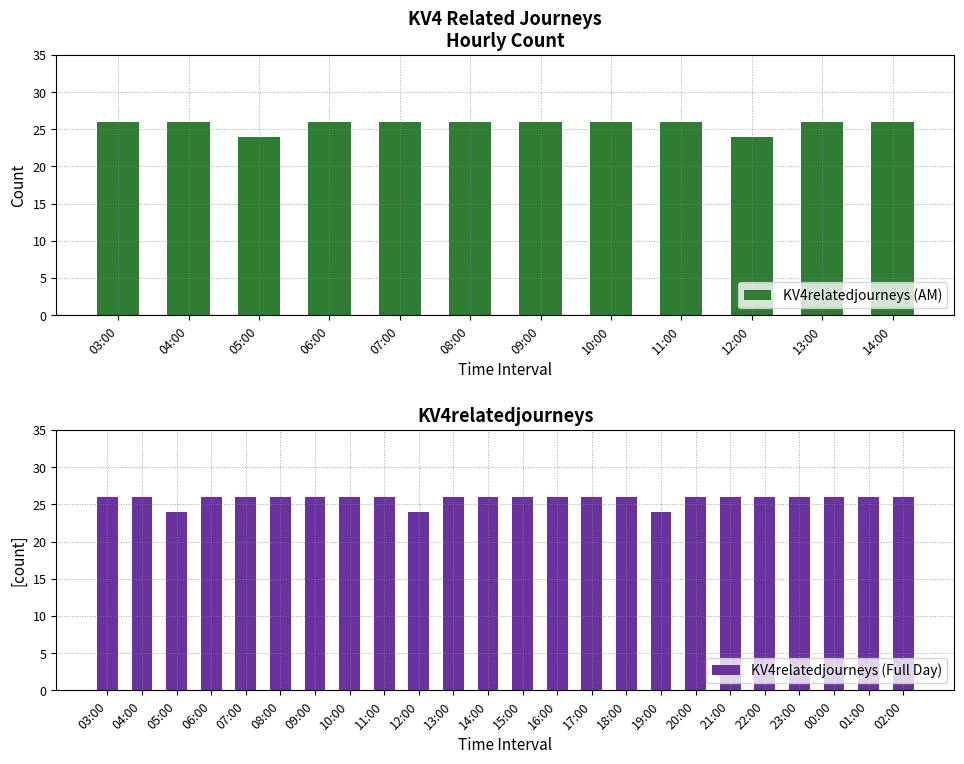

Does the chart contain any negative values?

No